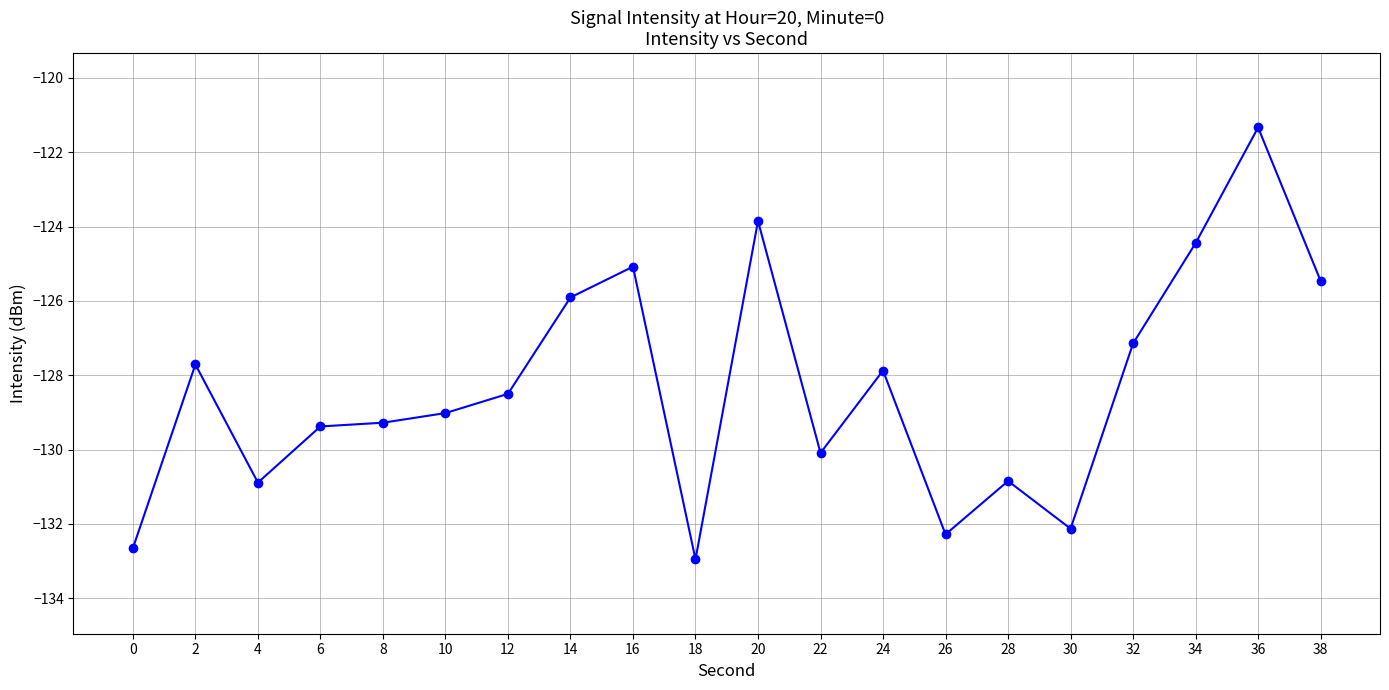

What is the average value?

-128.3